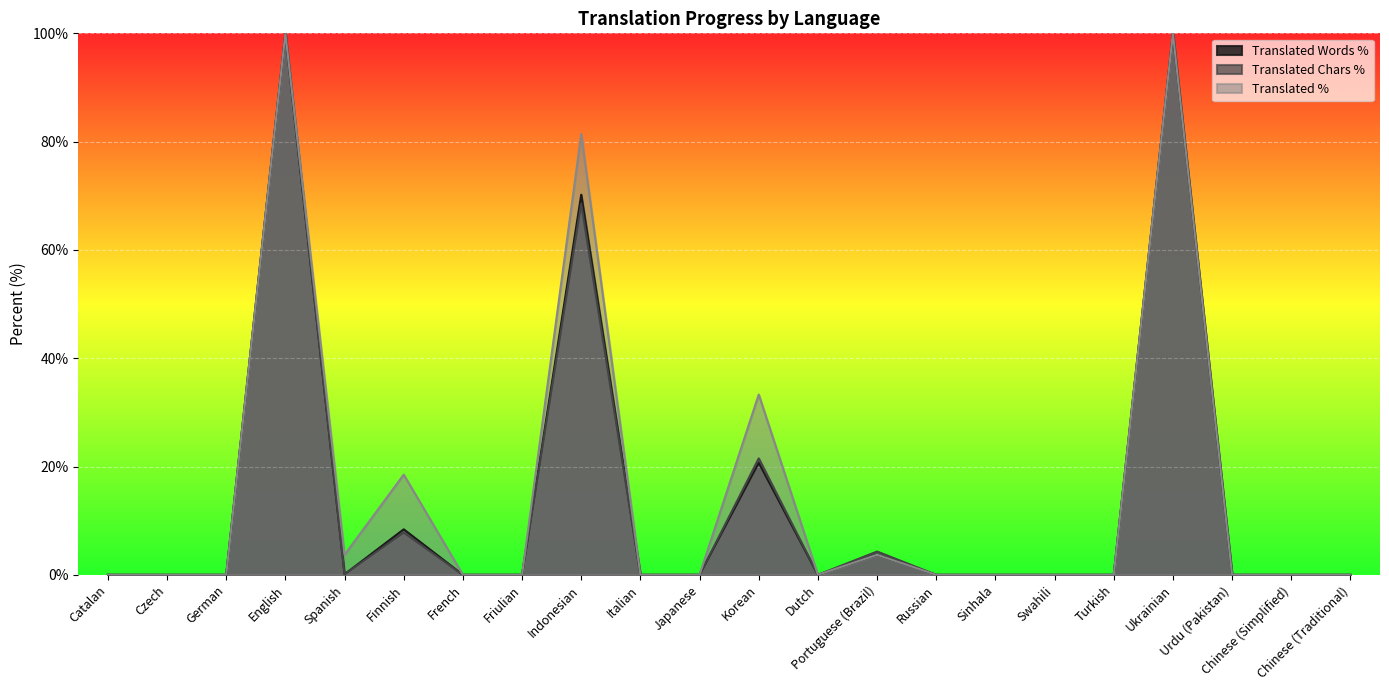

True or false: translated_percent and translated_words_percent intersect in this chart.

False